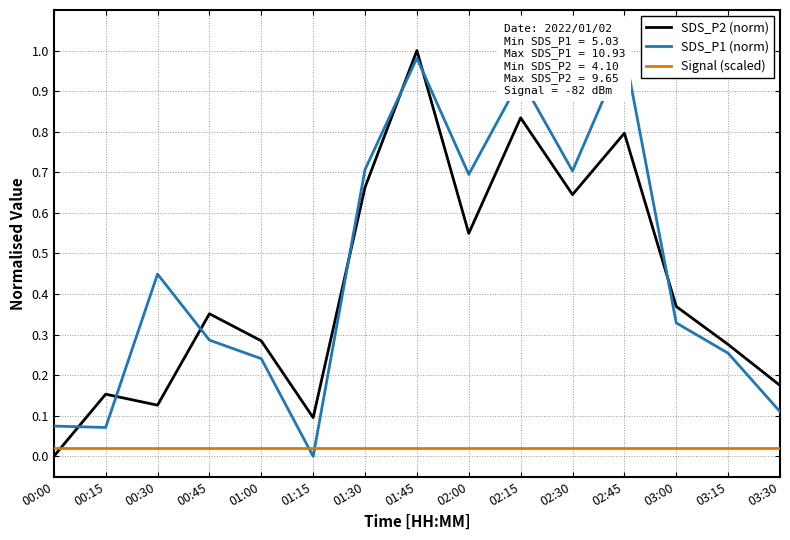

In SDS_P1 (norm), how many points are lower than both neighbors (excluding endpoints)?

4